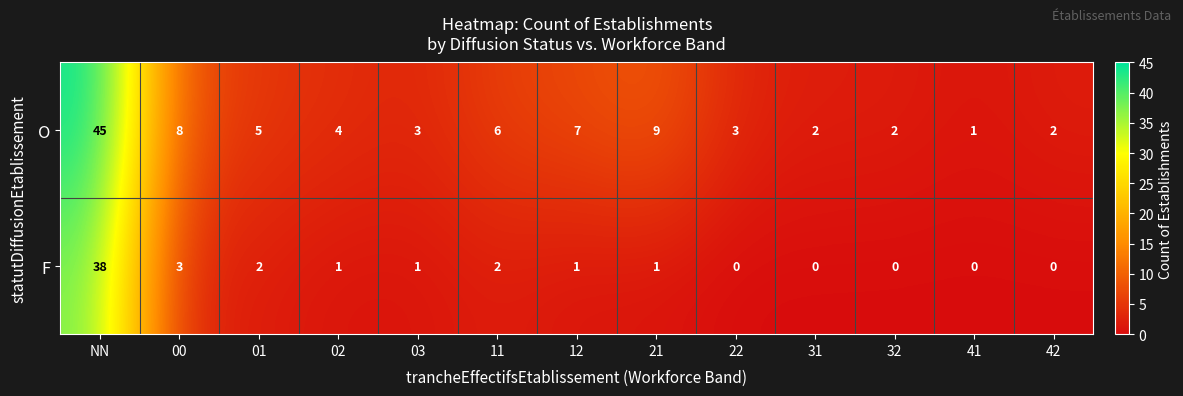

Reading right to left, transcribe all the data shown in this chart.

O: 42=2	41=1	32=2	31=2	22=3	21=9	12=7	11=6	03=3	02=4	01=5	00=8	NN=45
F: 42=0	41=0	32=0	31=0	22=0	21=1	12=1	11=2	03=1	02=1	01=2	00=3	NN=38